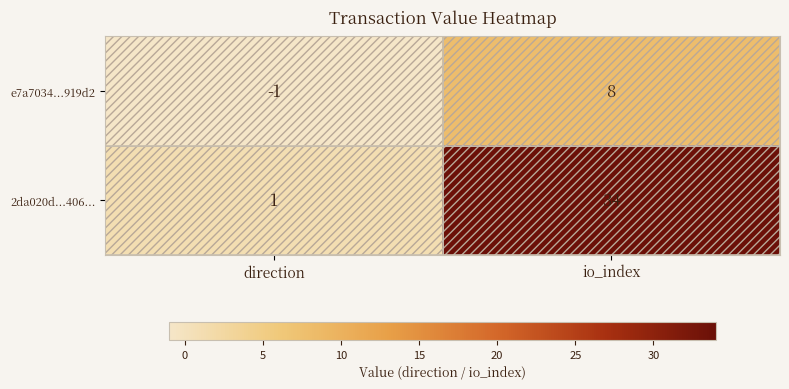

Rank the categories by e7a7034...919d2 value from lowest to highest.

direction, io_index